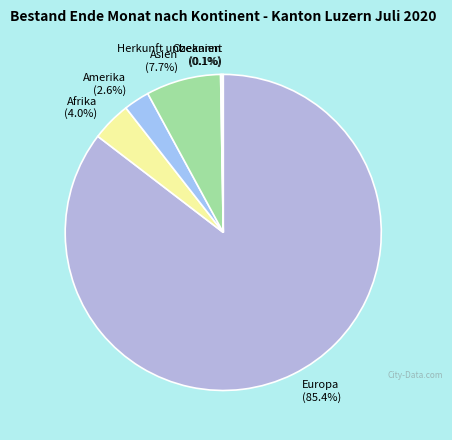

What is the largest slice in the pie chart?

Europa